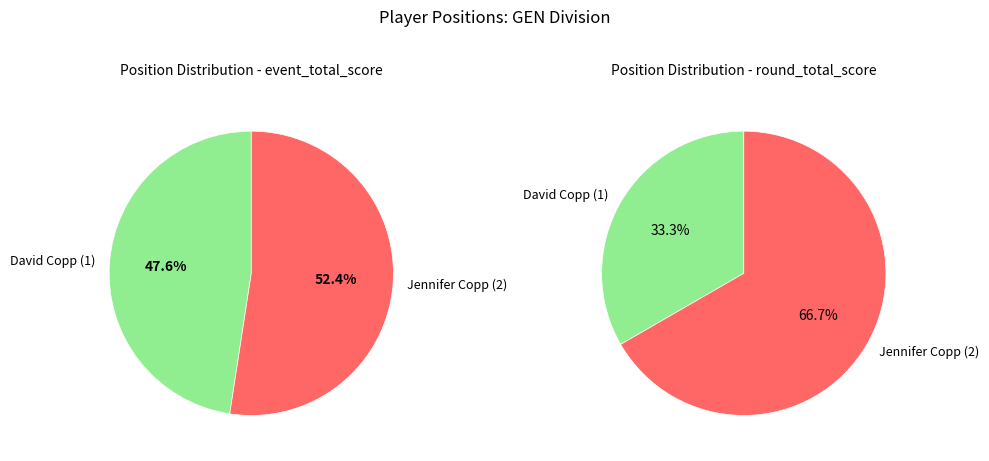

True or false: David Copp (1) accounts for 33% of the total.

True